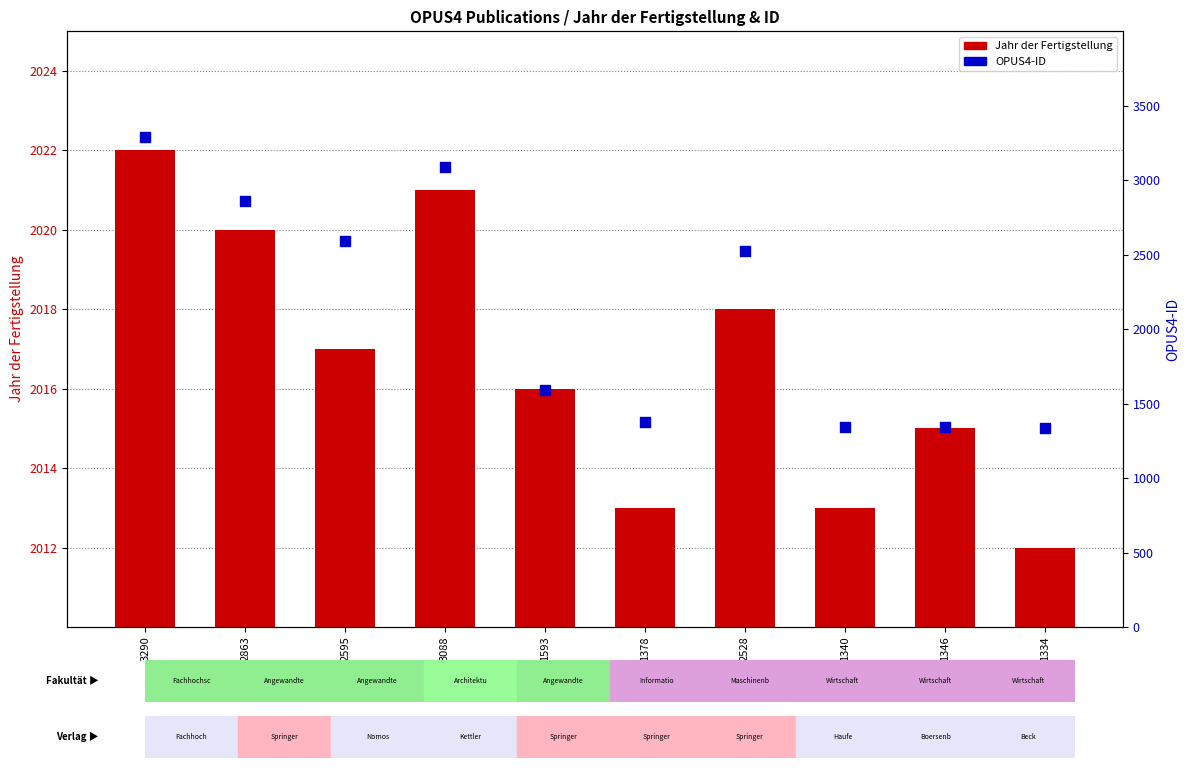

Which series has the largest total across all categories?

OPUS4-ID